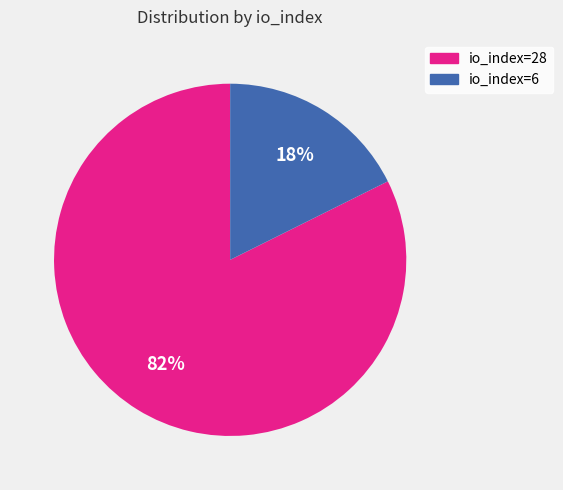

Which category has the smallest portion of the pie?

io_index=6